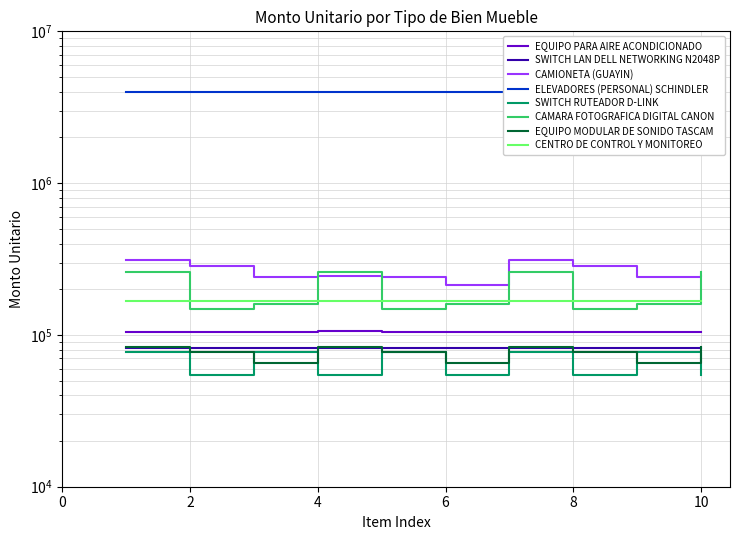

Is the value of CAMIONETA (GUAYIN) at 8 greater than the value of CAMARA FOTOGRAFICA DIGITAL CANON at 7?

Yes